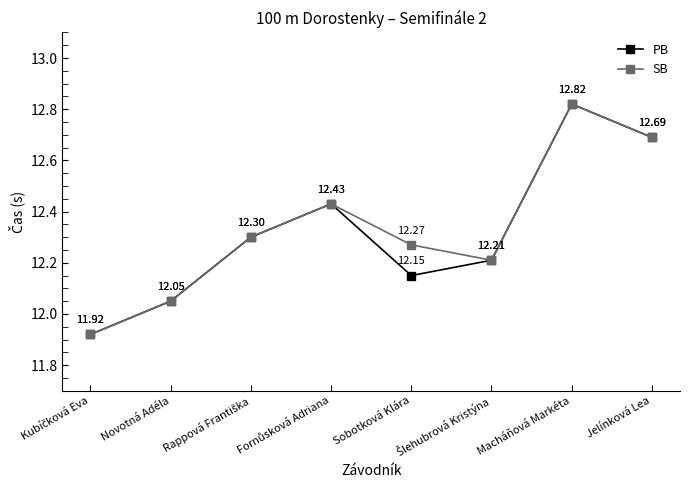

How many data points in SB are above 12?

7